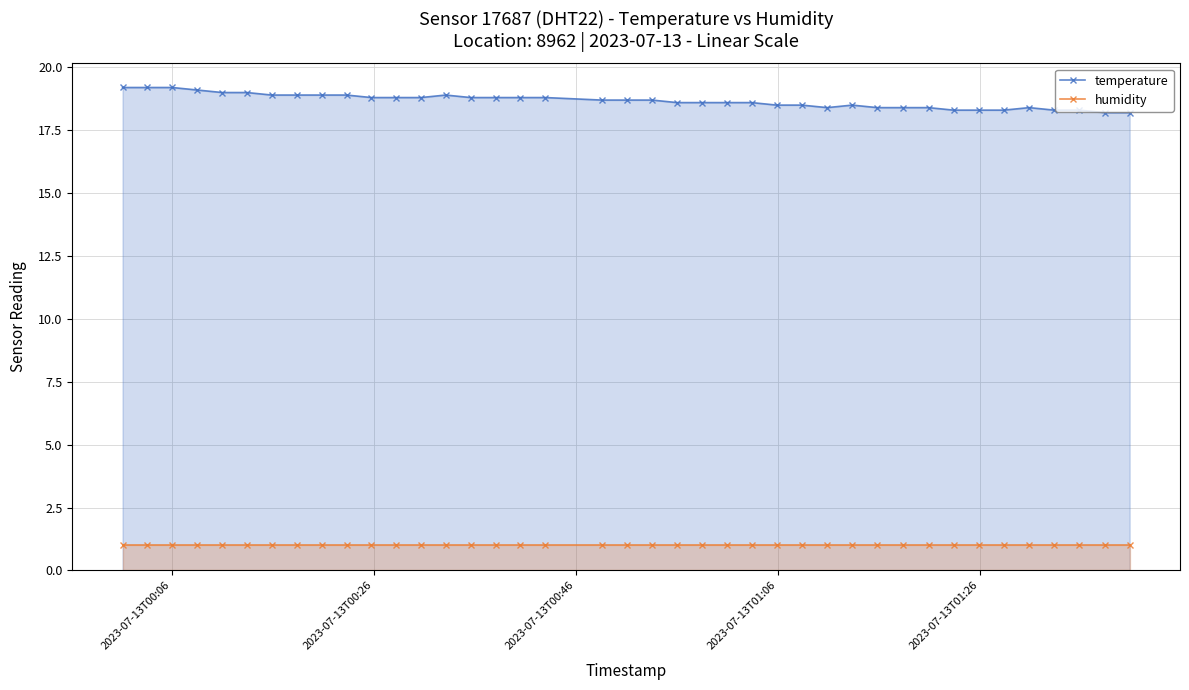

What is the greatest value displayed?

19.2